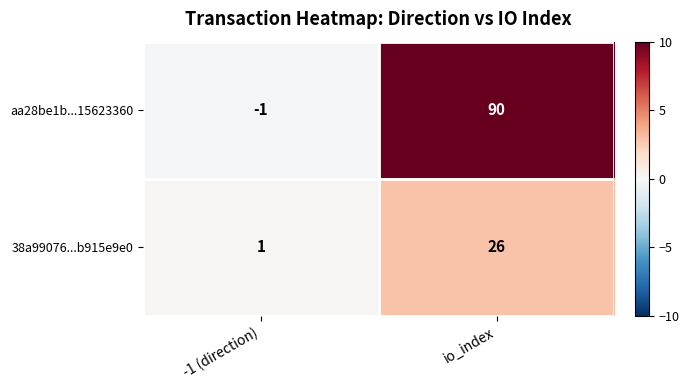

Which series has the largest total across all categories?

aa28be1b...15623360